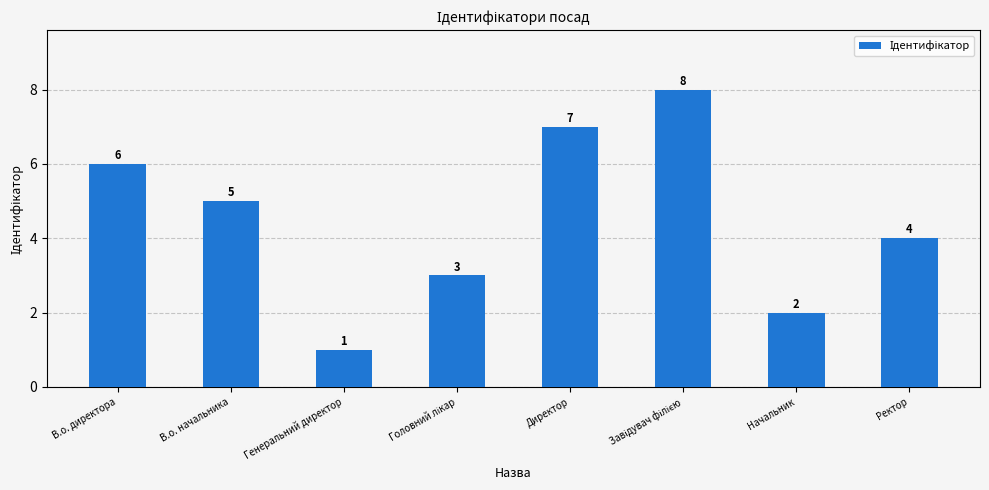

What is the smallest value displayed?

1